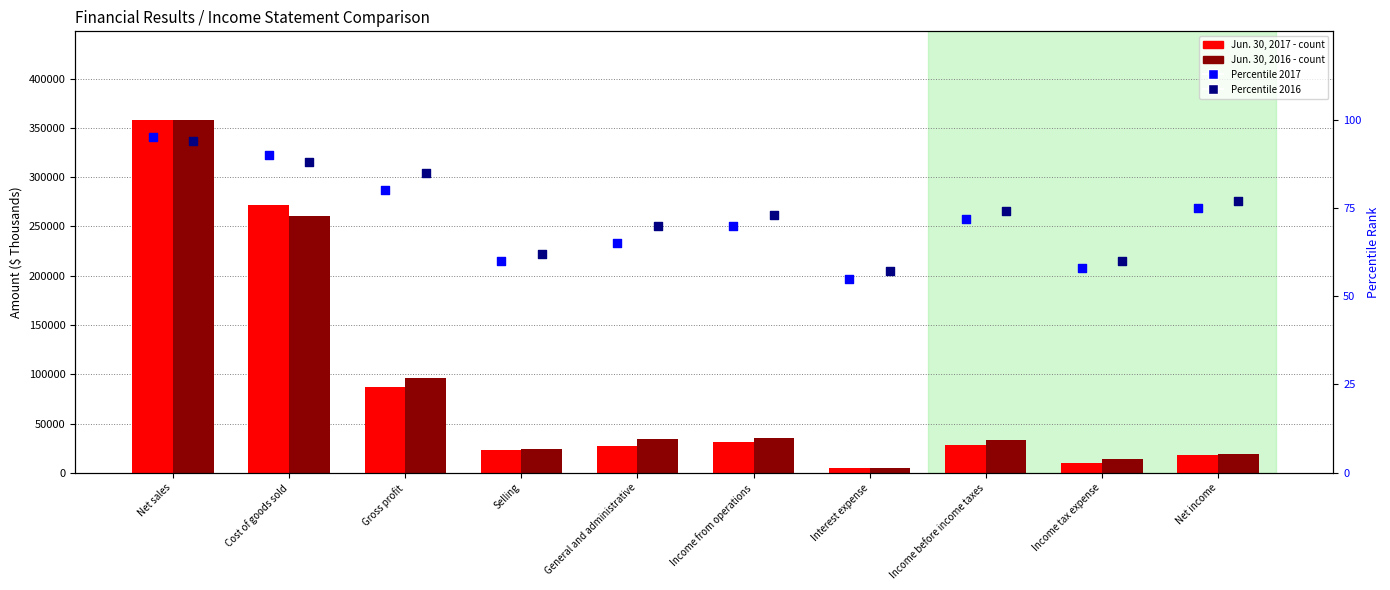

Which series has the largest total across all categories?

Jun. 30, 2016